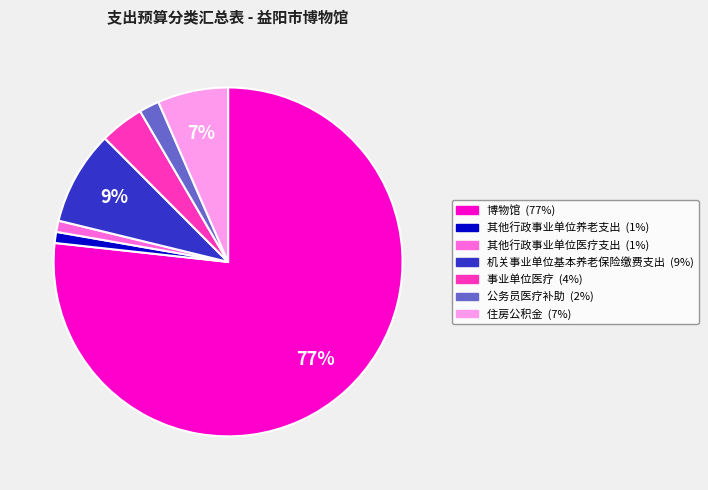

What percentage is the 住房公积金 slice, to the nearest percent?

7%